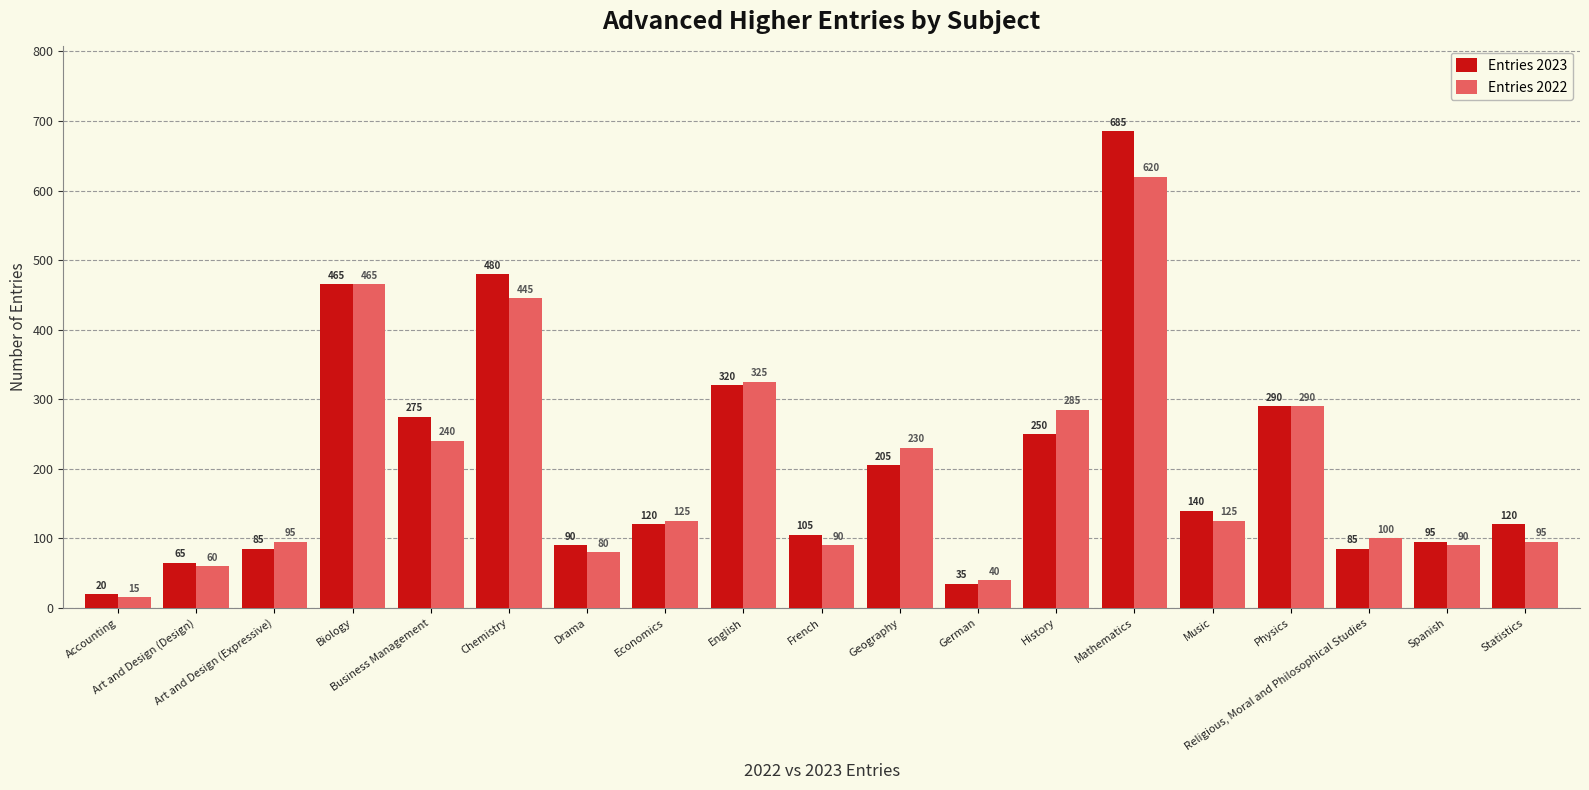

How many values in the Entries 2023 series are below 120?

8